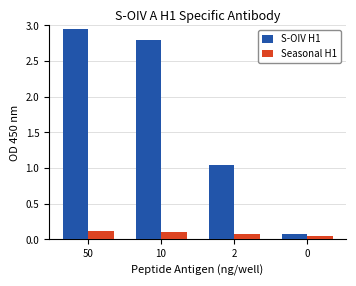

Is it true that S-OIV H1 equals 0.1 at 0?

True